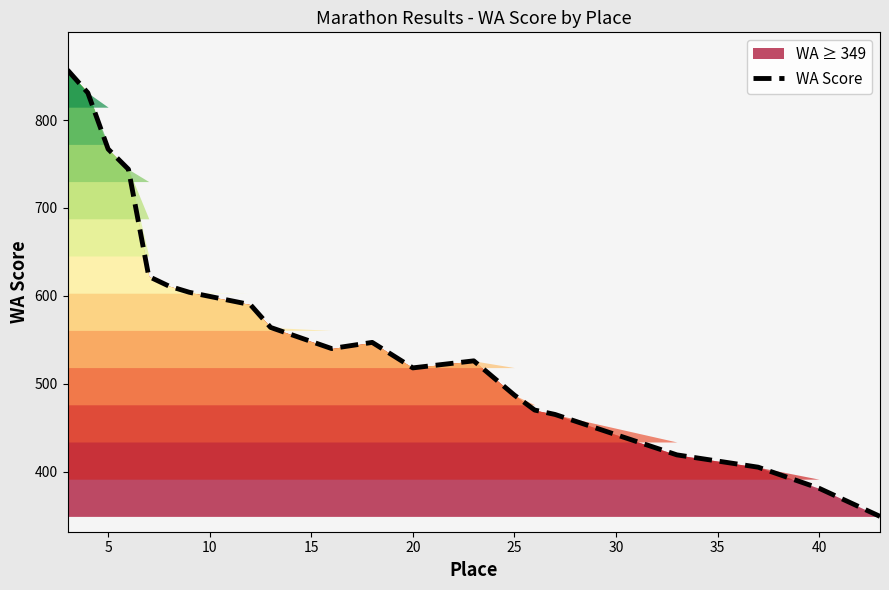

What is the minimum value shown in the chart?

349